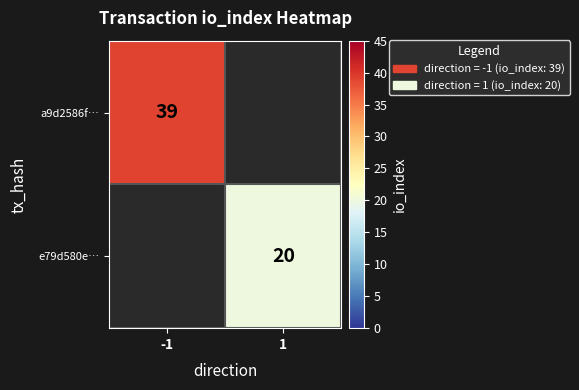

The value of a9d2586f… at -1 is 39. True or false?

True